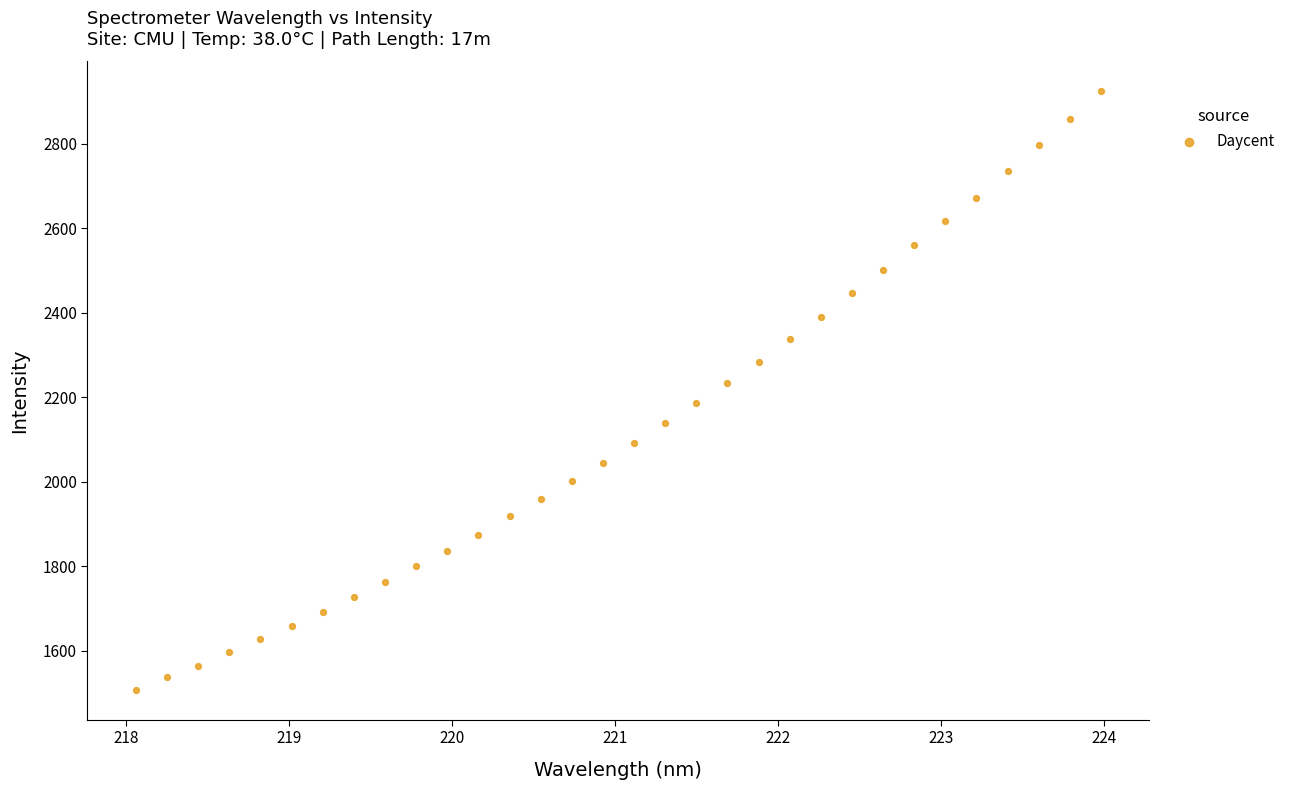

What is the range of X values (max minus min)?

5.9